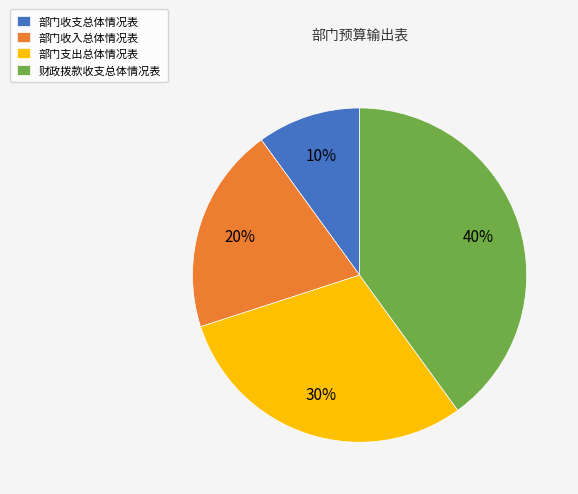

What is the ratio of the value at 部门收入总体情况表 to the value at 部门支出总体情况表?

0.7